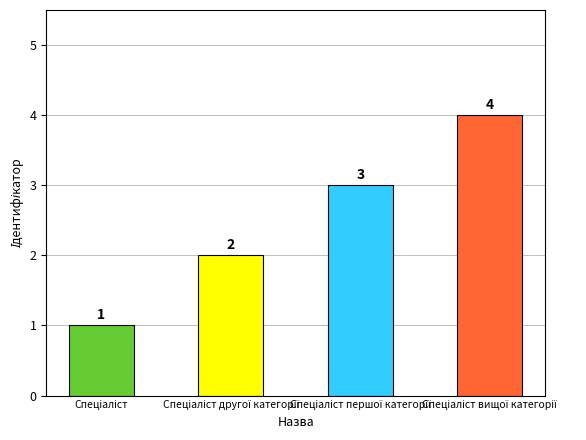

Reading right to left, extract all data points from this chart.

4	3	2	1